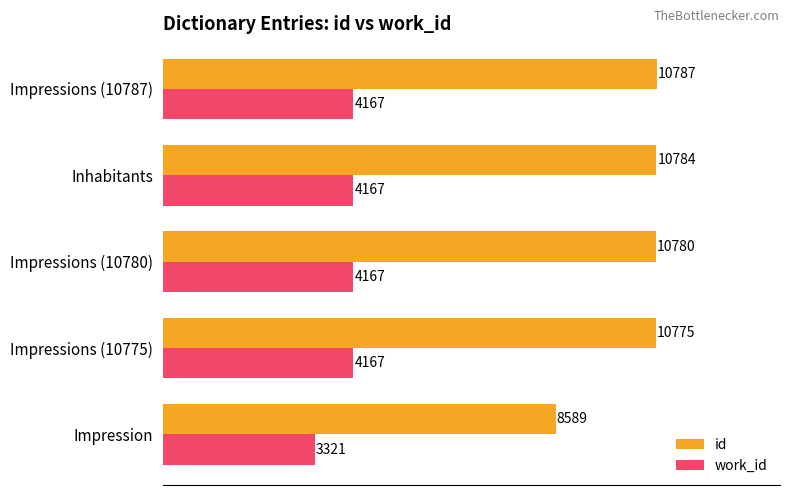

At which category is the sum across all series the highest?

Impressions (10787)